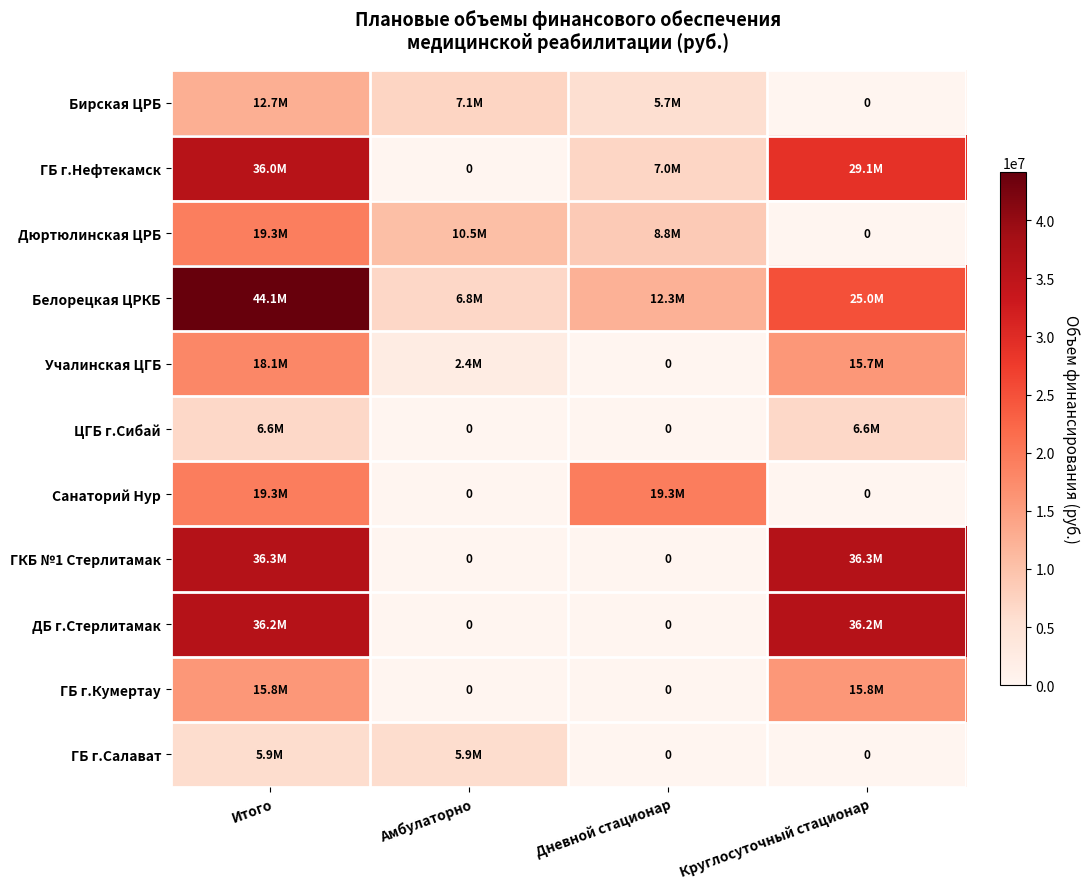

How many ЦГБ г.Сибай values are between 0 and 6589636?

4